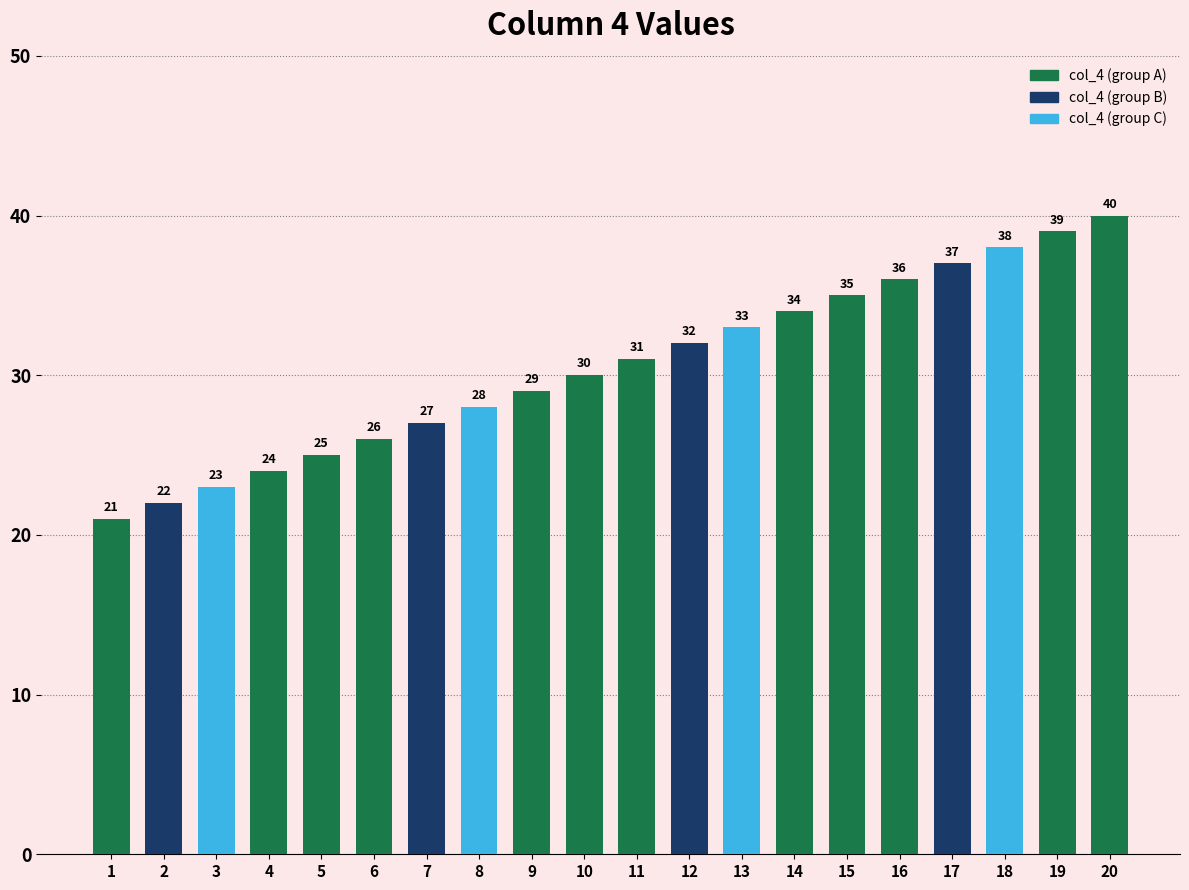

What is the value of the 17th bar from the left?

37